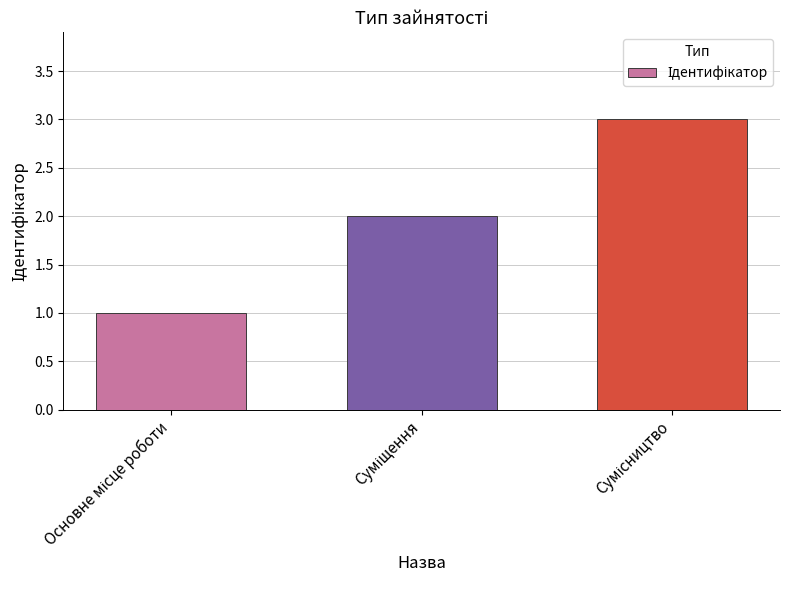

What is the value of the 2nd bar from the left?

2